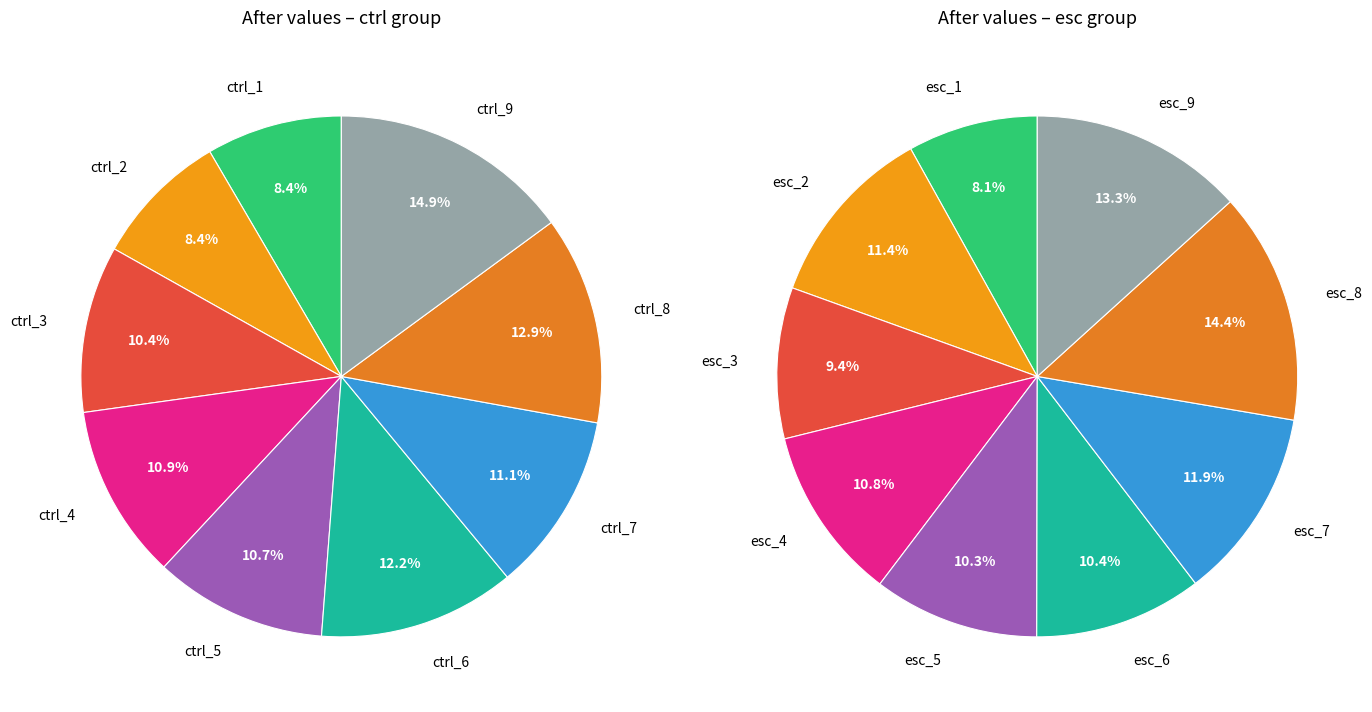

To the nearest percent, what is the combined percentage of 7 and ctrl?

22%